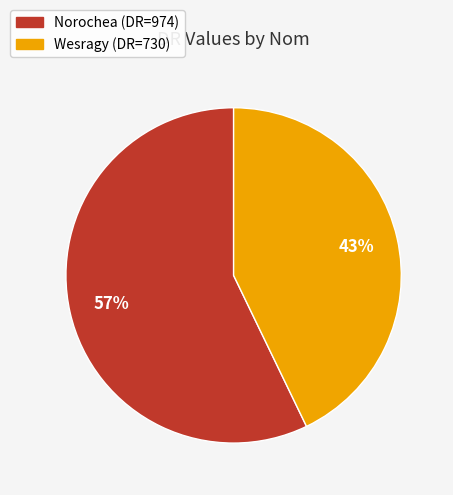

How many segments does this pie chart have?

2